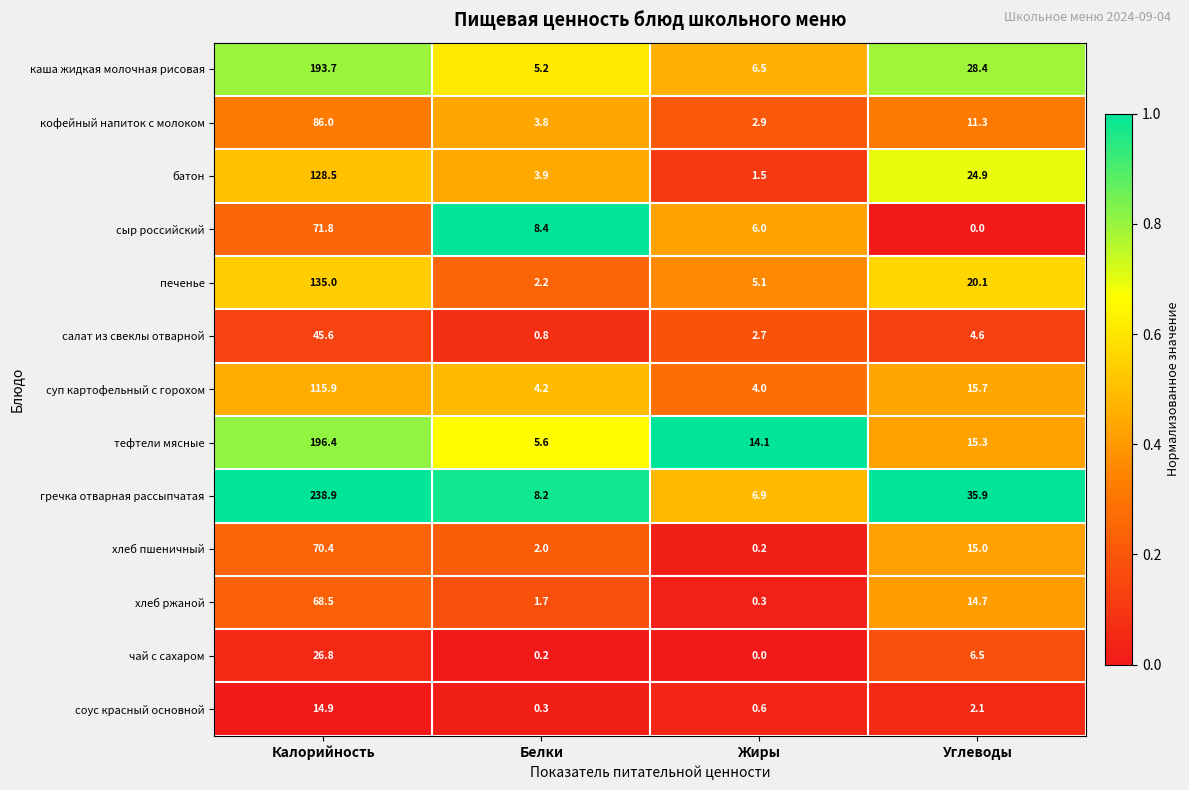

Which series has the largest range (max minus min)?

гречка отварная рассыпчатая